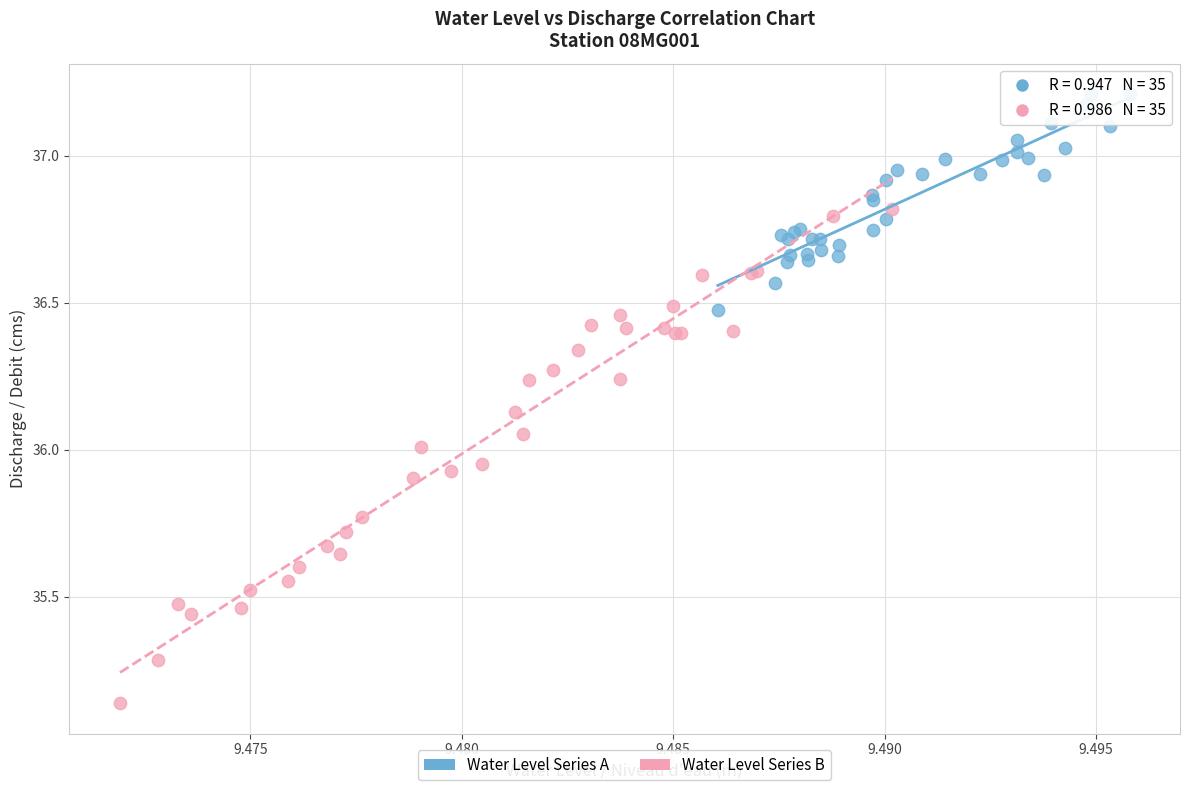

Which series contains the highest Y value?

Water Level Series A